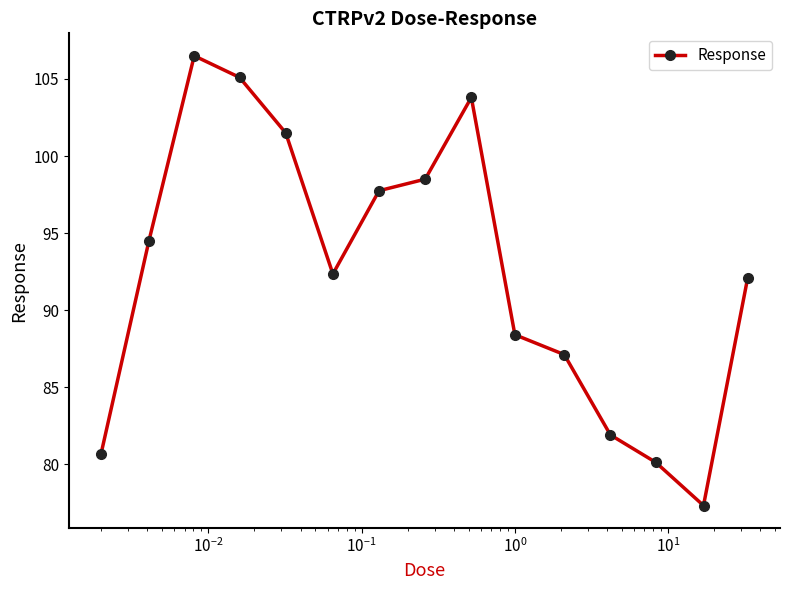

What is the maximum value shown in the chart?

106.5